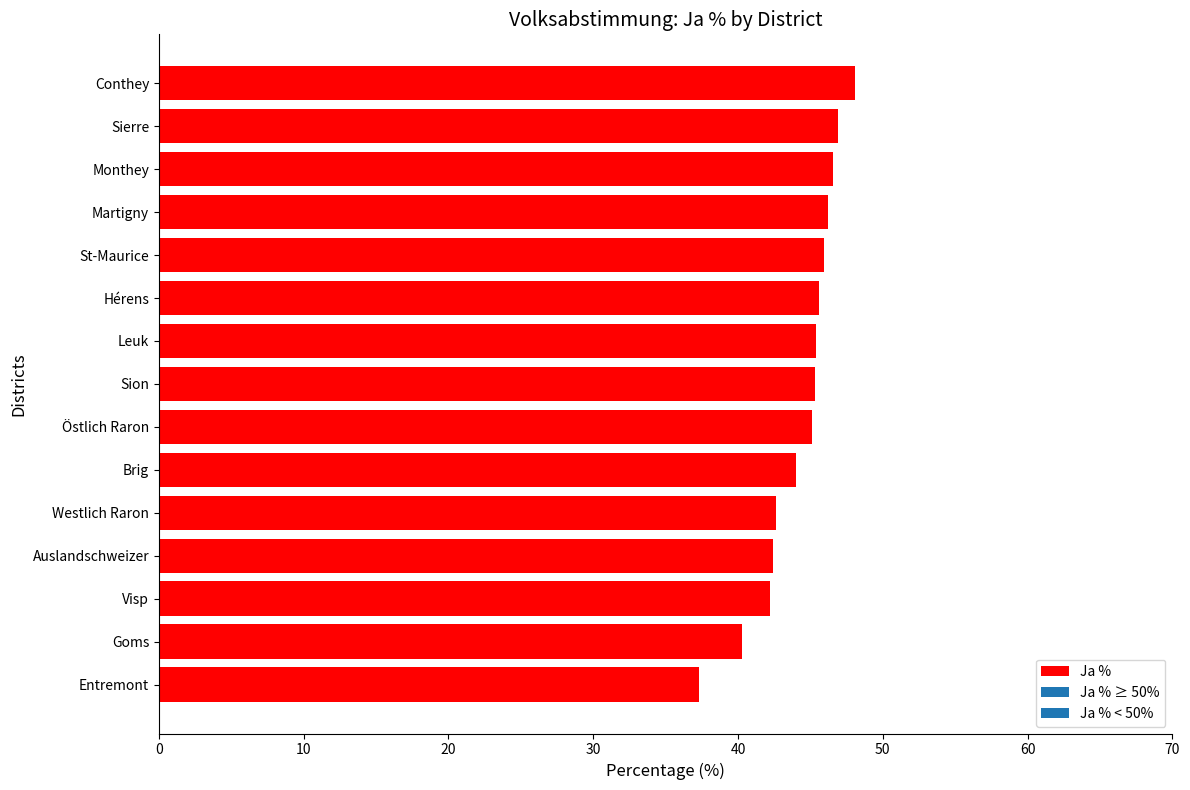

What is the change in value from Goms to Westlich Raron?

+2.3